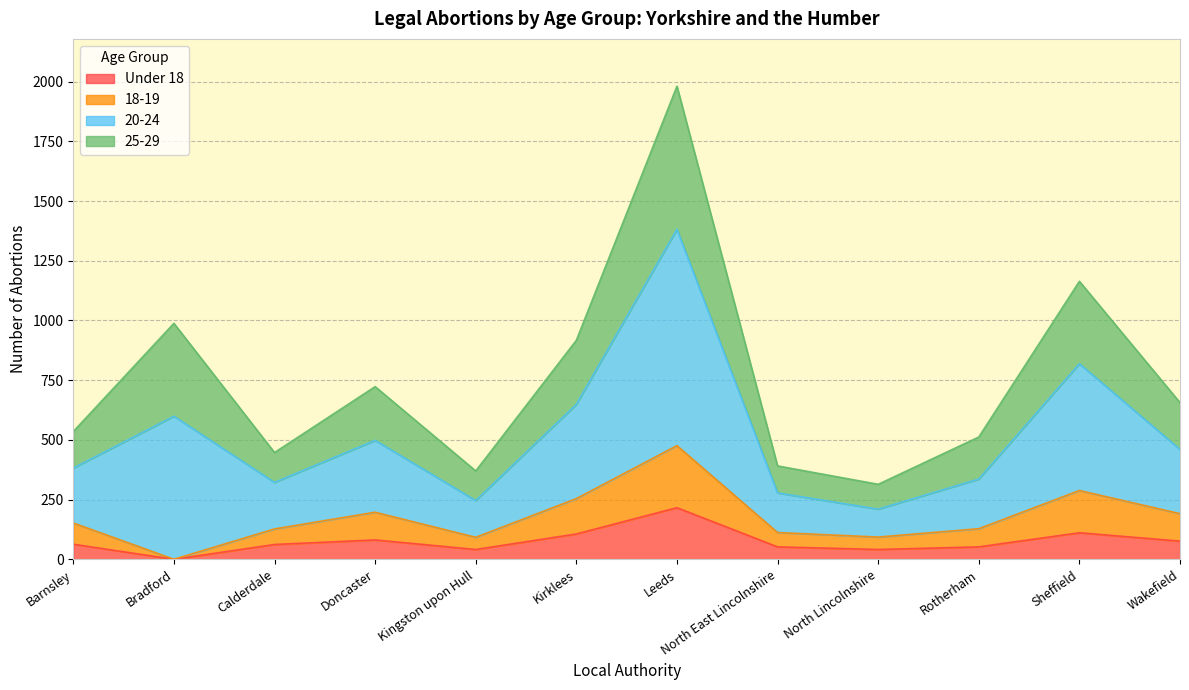

What is the label of the 5th point from the left?

Kingston upon Hull